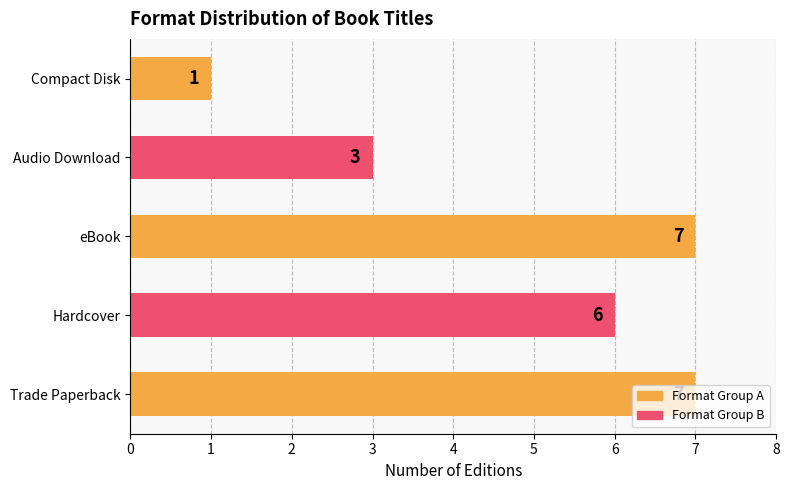

True or false: the data shows 12 at Trade Paperback.

False